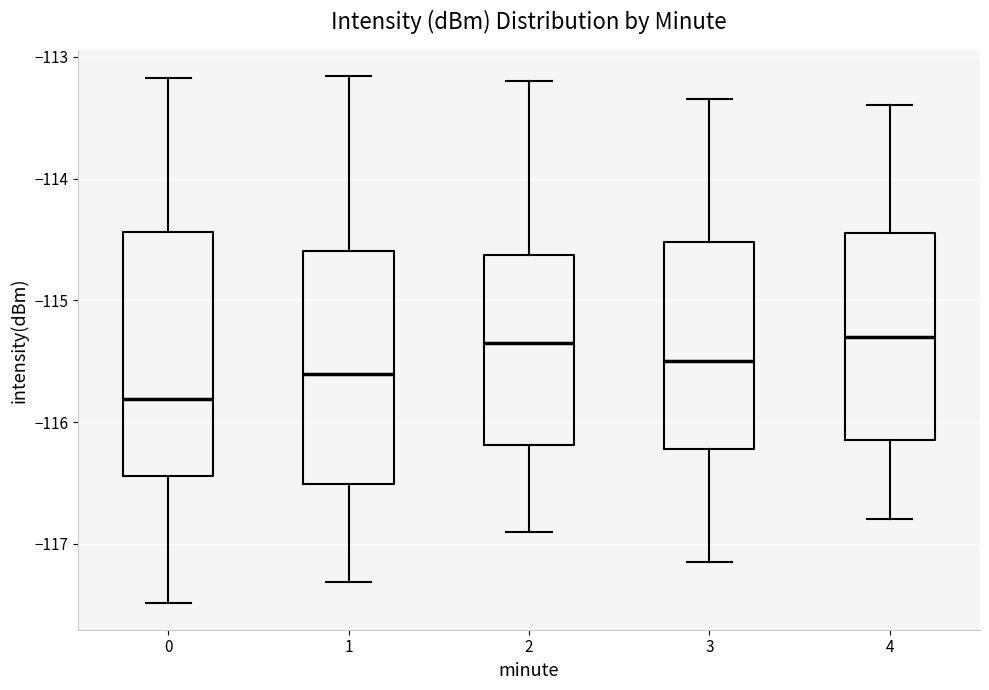

Where is the upper edge of the box at x = 3 on the y-axis? The values are not printed on the chart, so give them approximately, as read against the axis.

-114.5